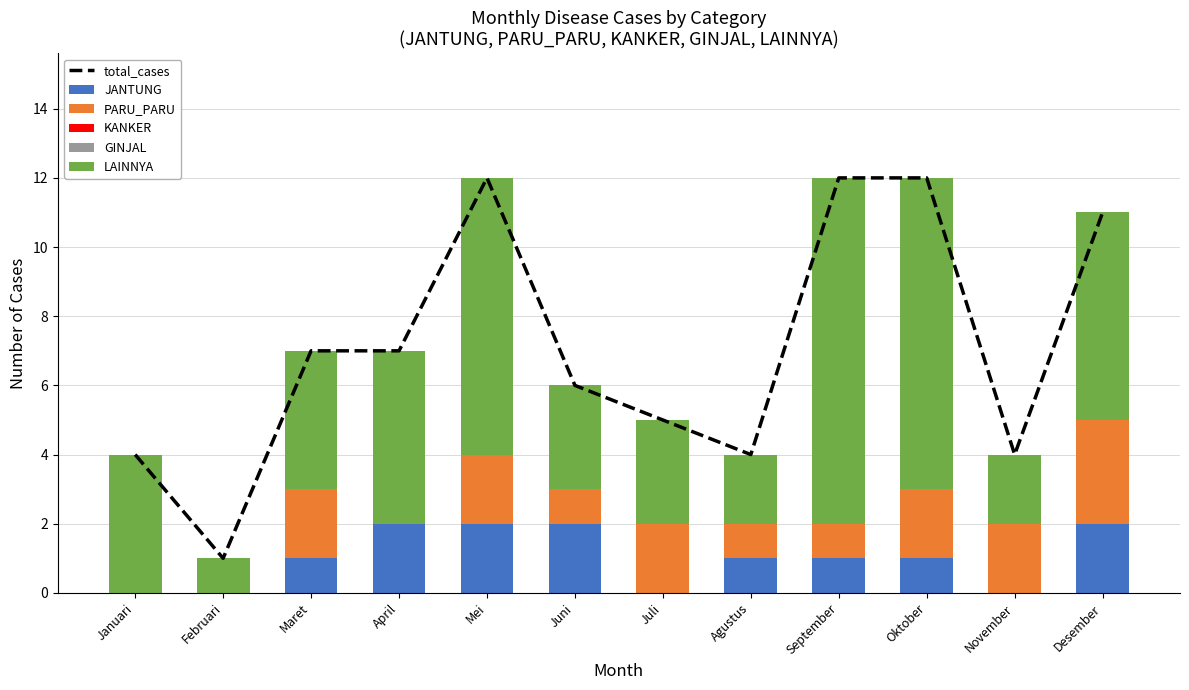

What position from the right is Januari?

12